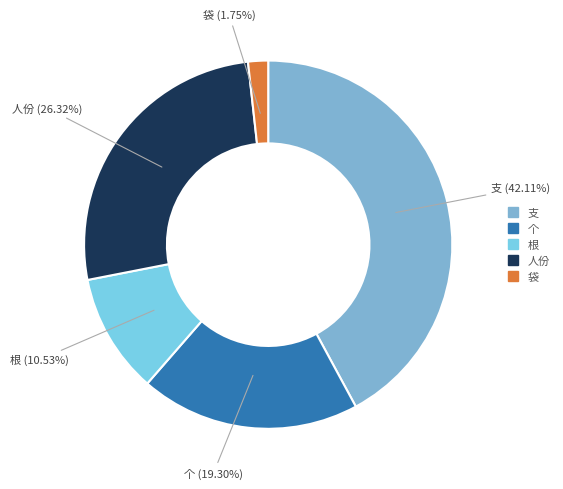

True or false: 个 accounts for 4% of the total.

False